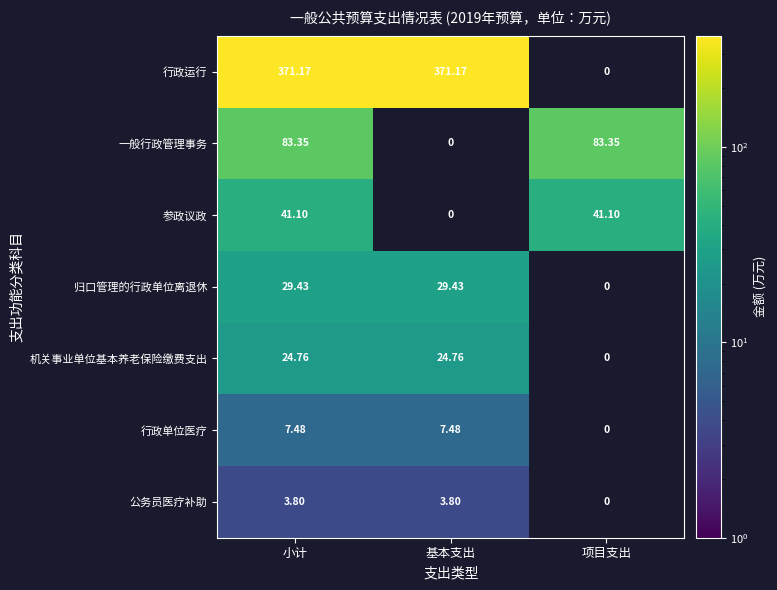

At 小计, list the series in order from smallest to largest.

公务员医疗补助, 行政单位医疗, 机关事业单位基本养老保险缴费支出, 归口管理的行政单位离退休, 参政议政, 一般行政管理事务, 行政运行